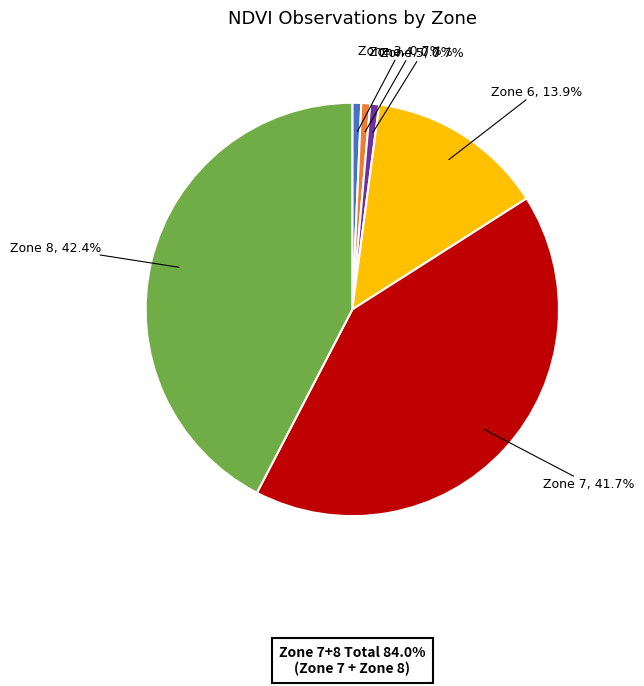

Is there a majority slice in this chart?

No